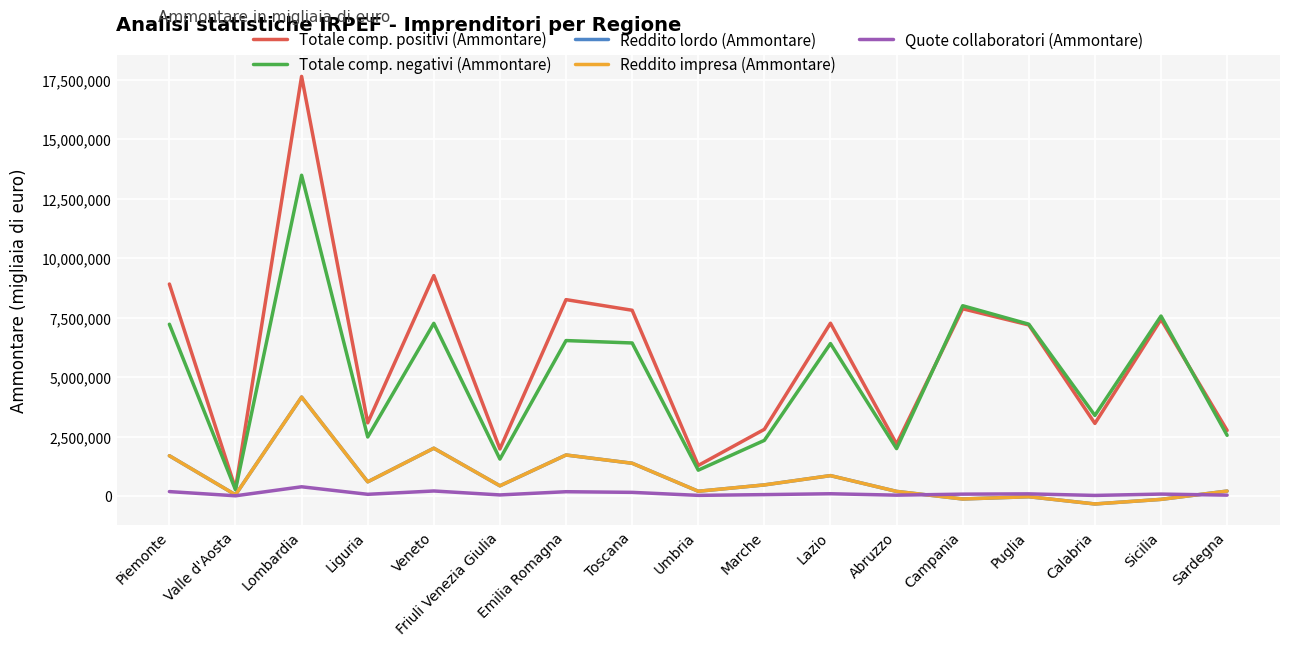

What is the greatest value displayed?

17645628